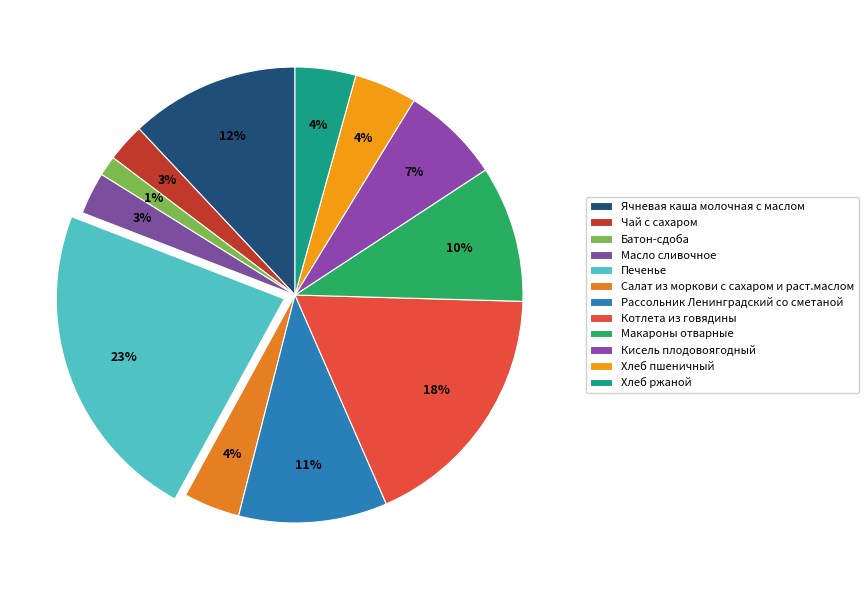

Does any single category account for the majority?

No